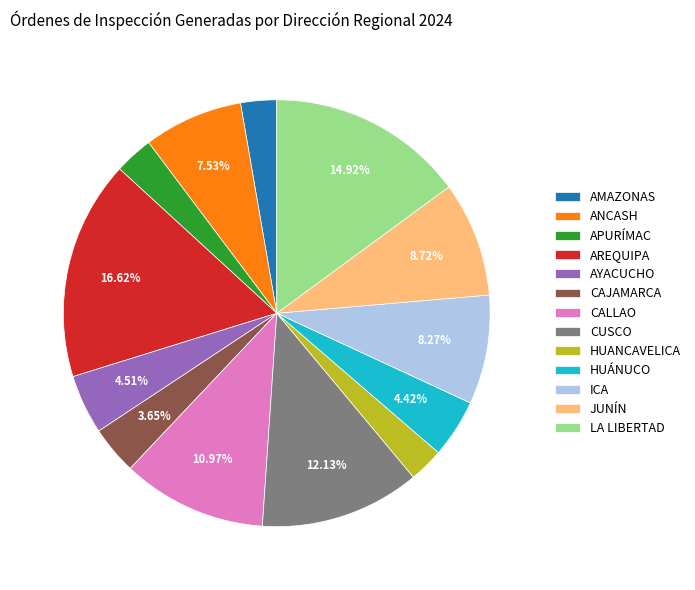

To the nearest percent, what percentage of the pie is CAJAMARCA?

4%